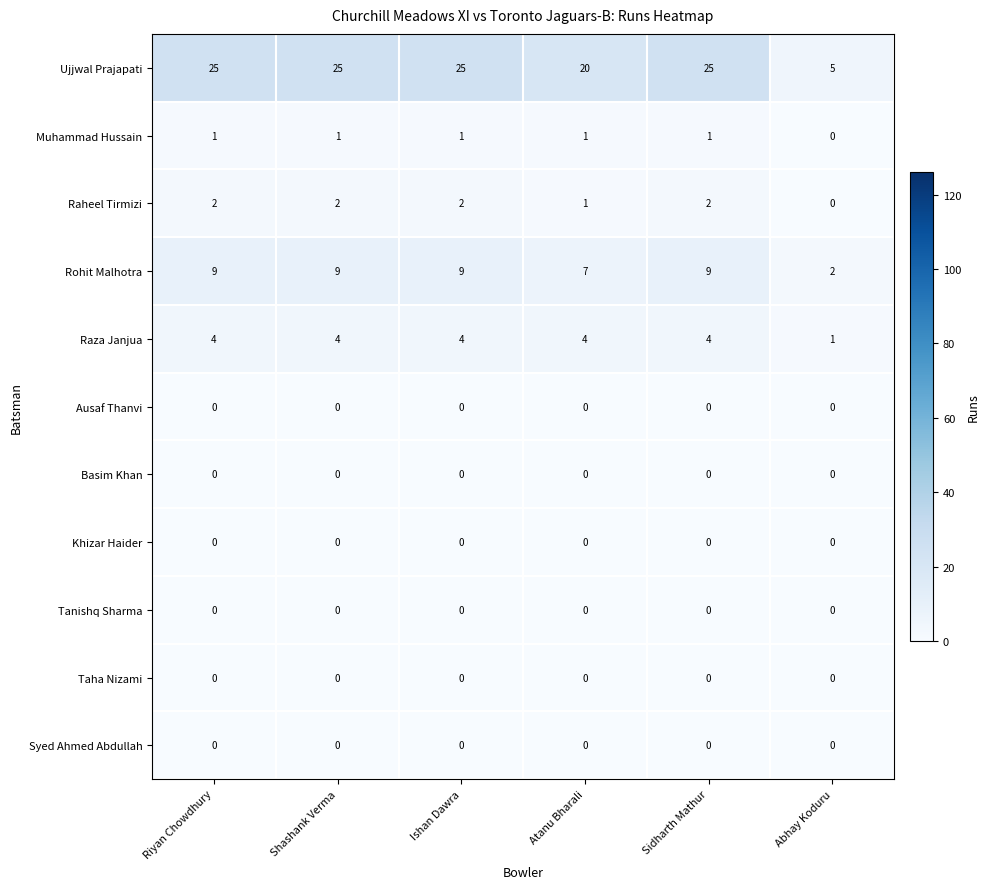

Which series has the largest total across all categories?

Ujjwal Prajapati